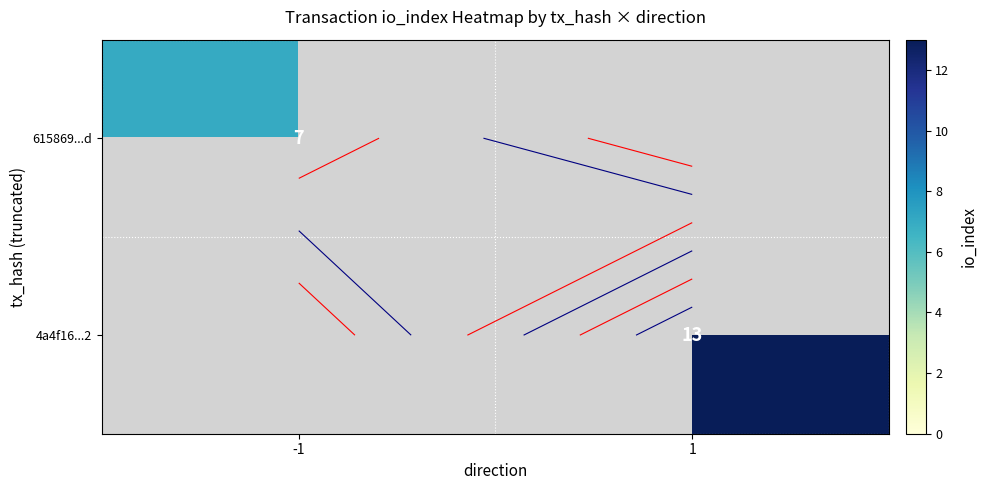

What value does the 4a4f16...2 series have at 1?

13.0